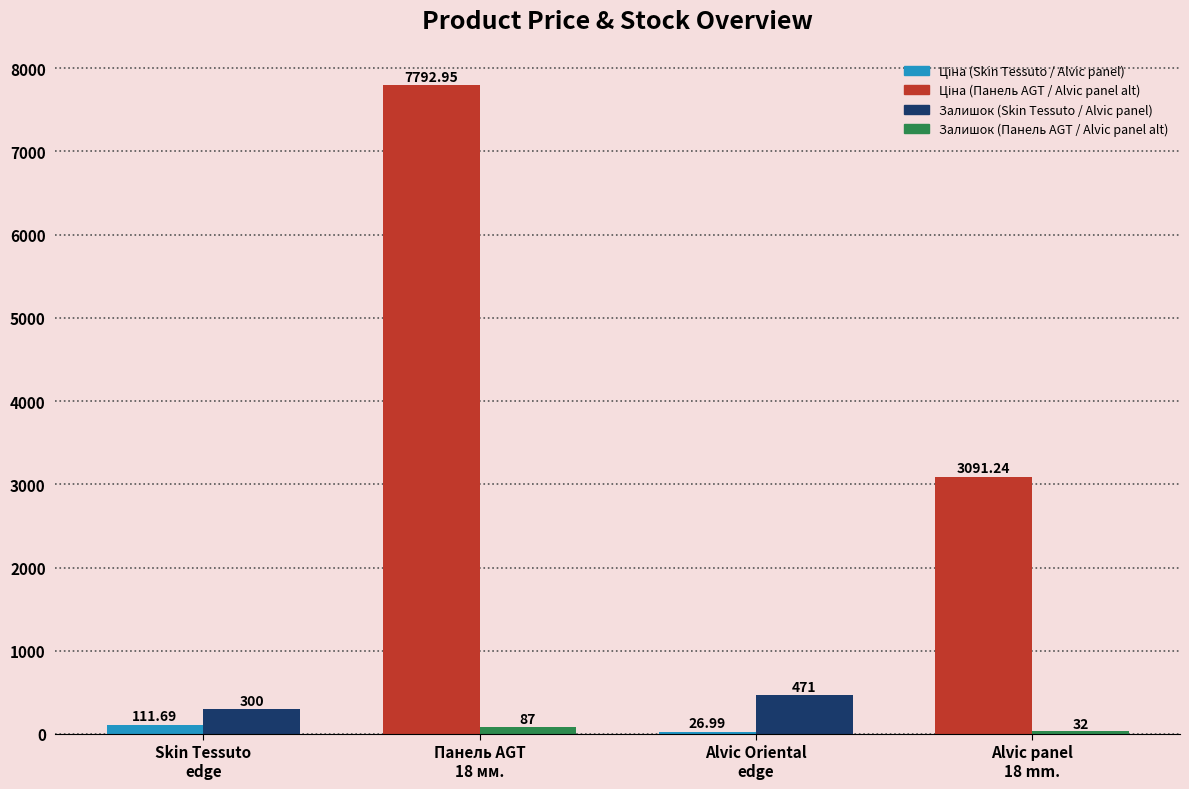

What is the total value across all series at The edge of Alvic Oriental?

498.0